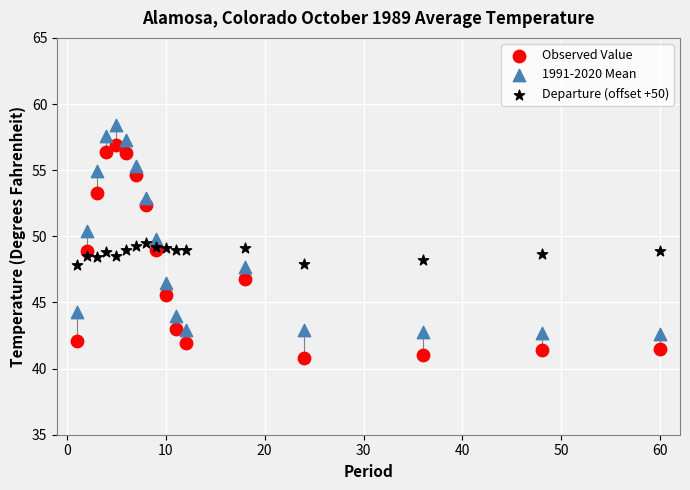

Which series contains the highest Y value?

1991-2020 Mean